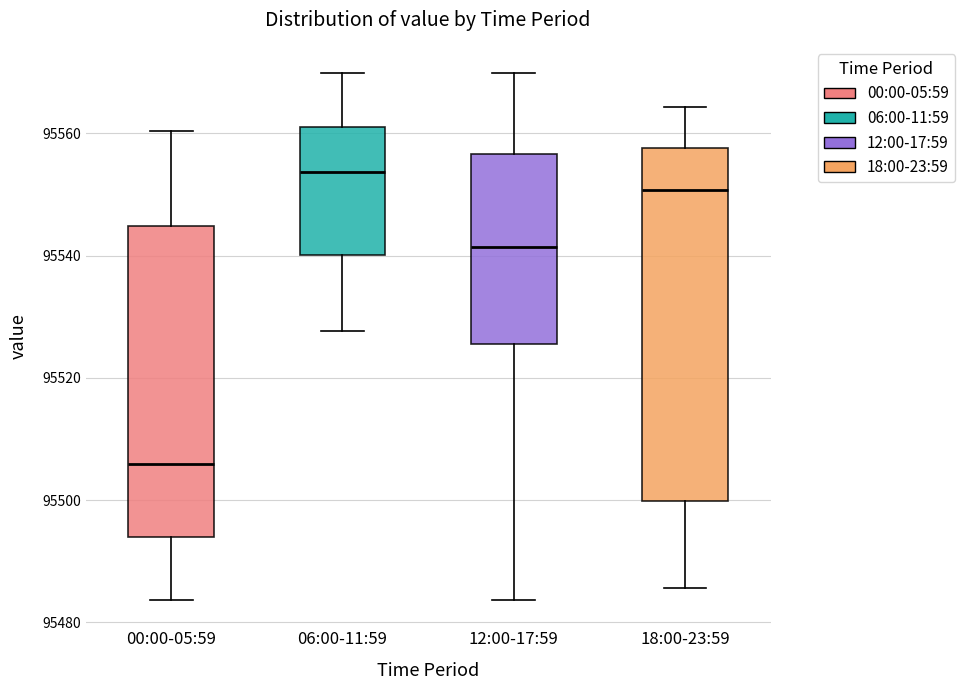

Comparing the boxes themselves (not the whiskers), which one is the tallest?

18:00-23:59